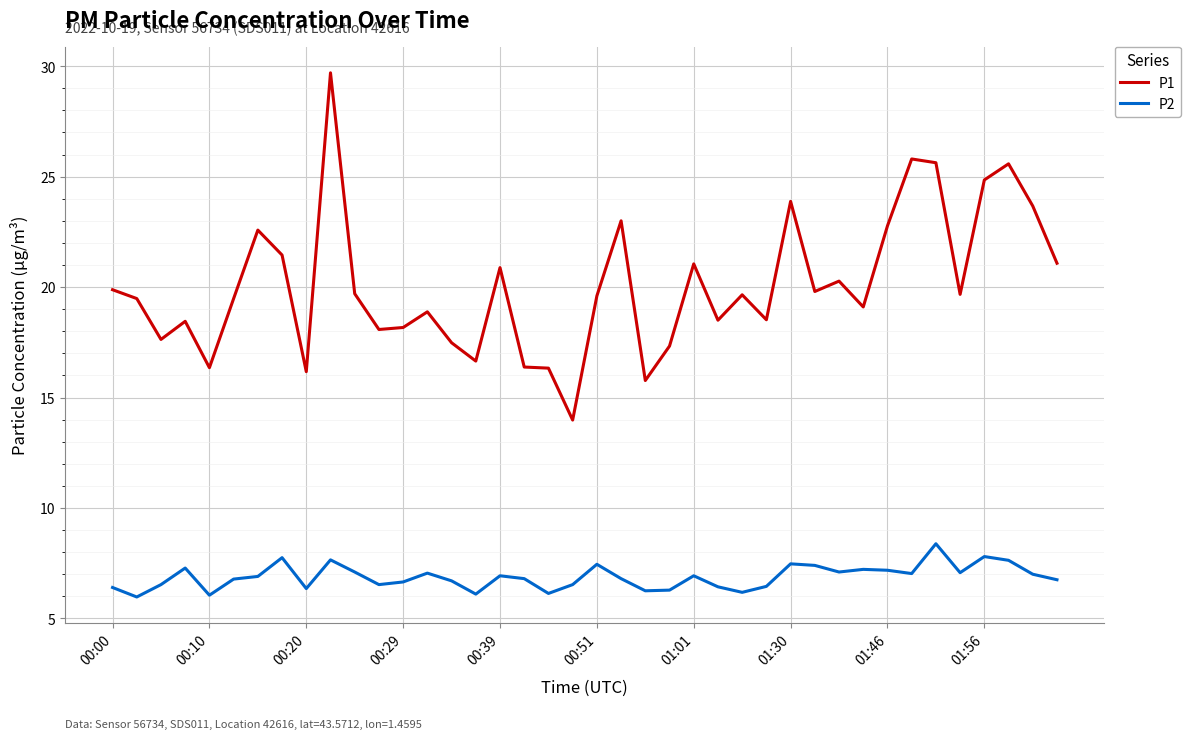

Which series has the largest range (max minus min)?

P1